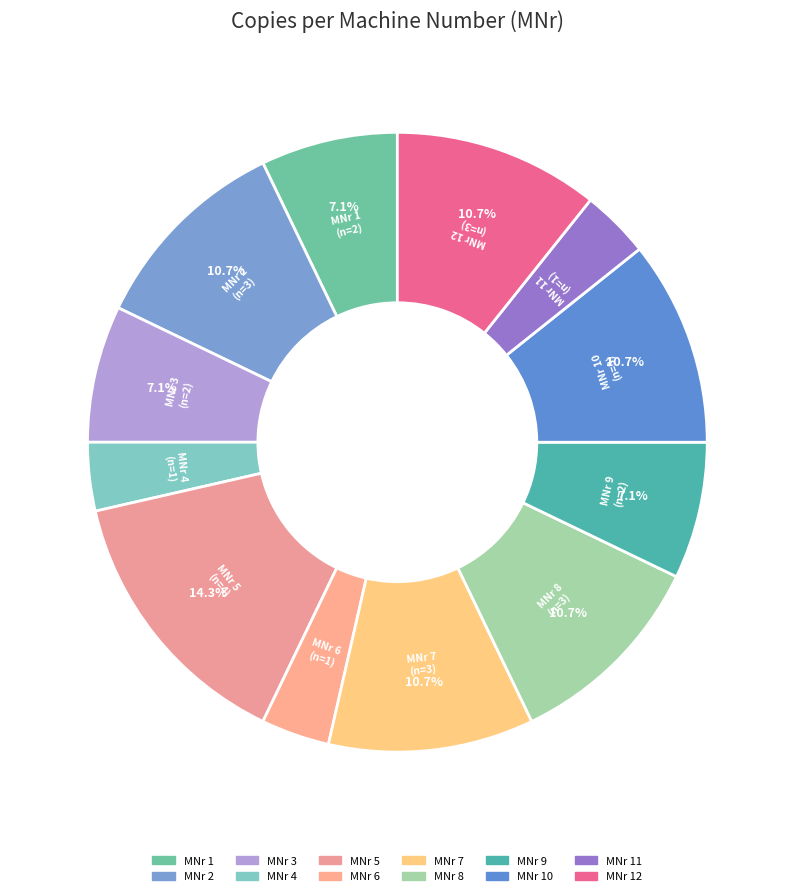

How many segments does this pie chart have?

12